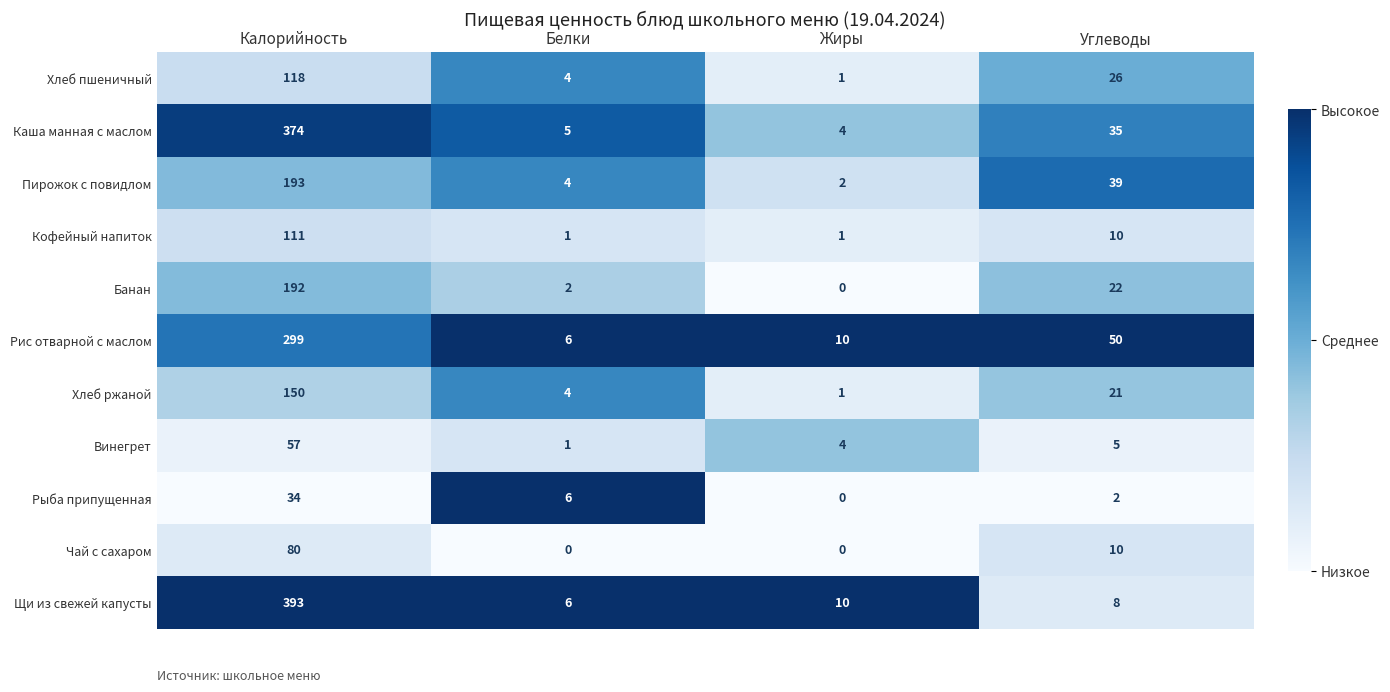

What is the difference between the maximum and second lowest values in the Рыба припущенная series?

32